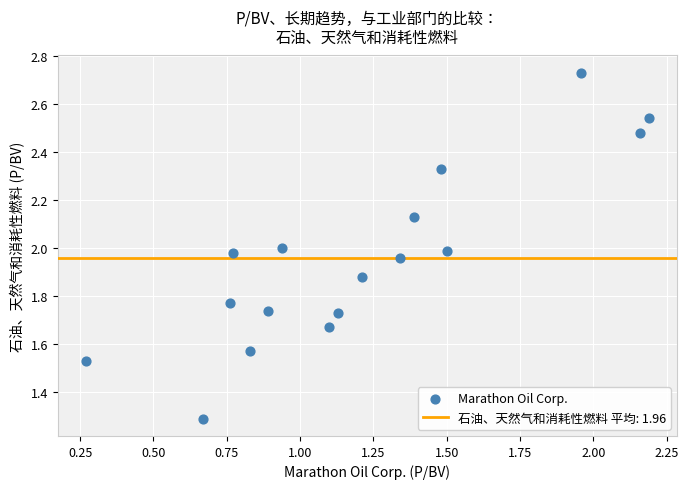

What is the range of Y values (max minus min)?

1.4